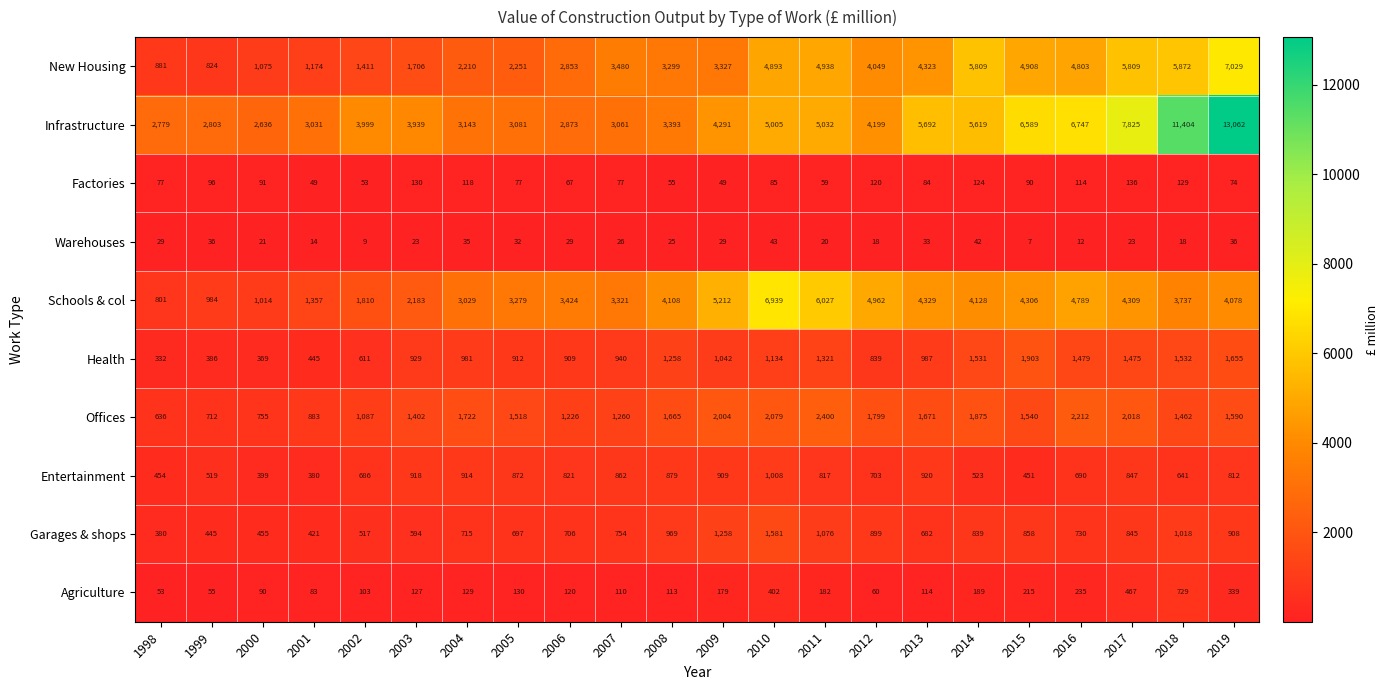

Is it true that Entertainment equals 396 at 2005?

False